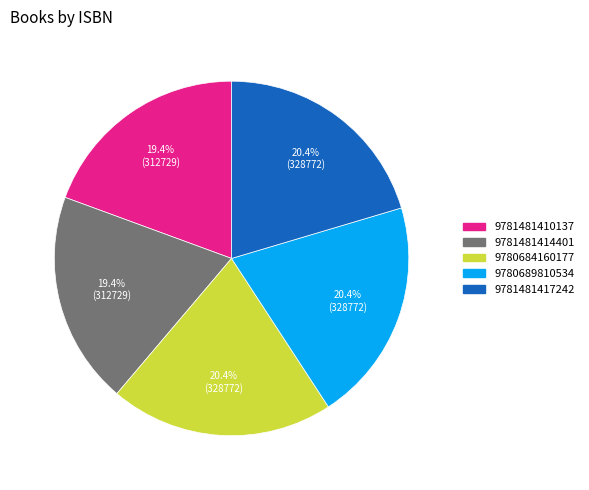

What percentage is NOT represented by 9781481410137?

80.6%